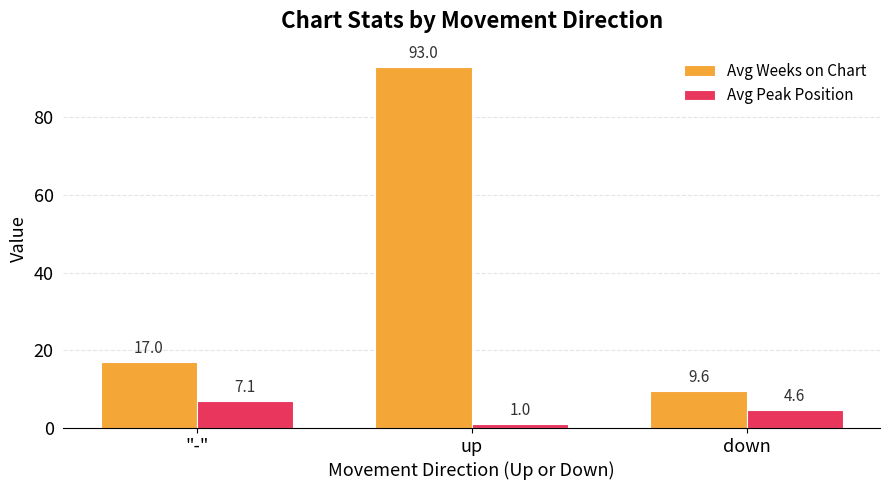

What is the value of the Avg Peak Position bar at the 2nd from the left?

1.0